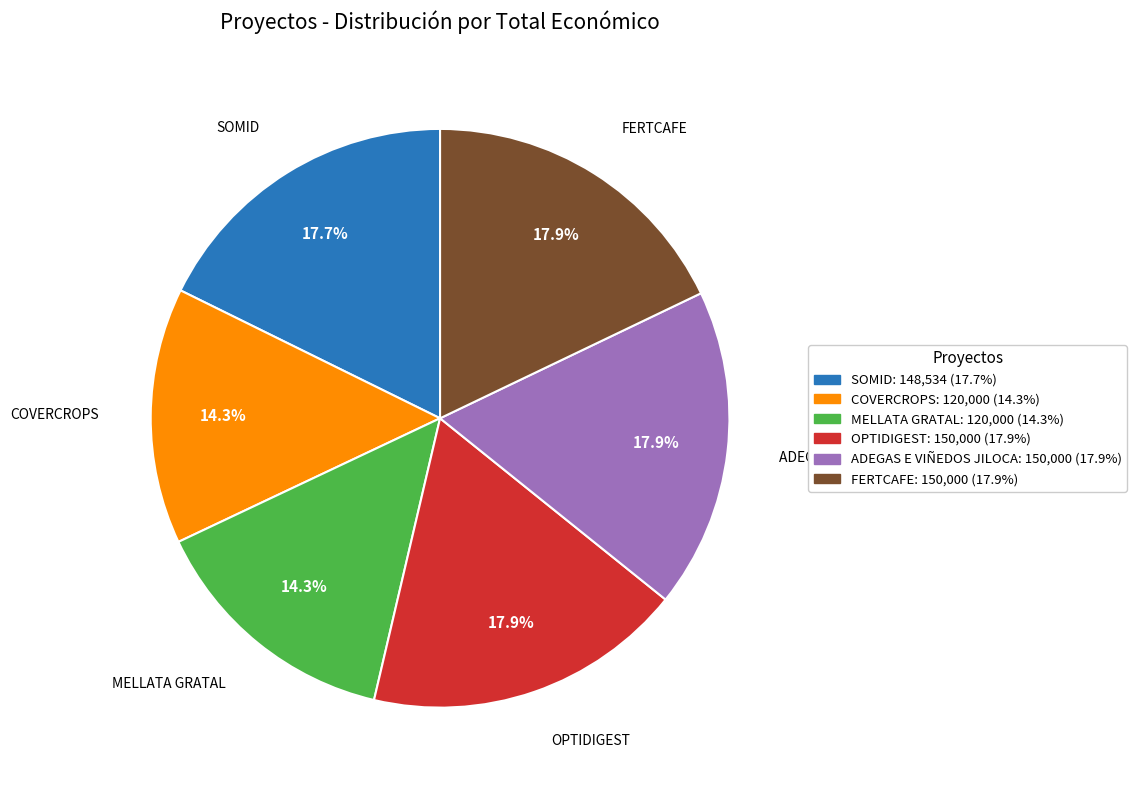

Between FERTCAFE and COVERCROPS, which is larger?

FERTCAFE